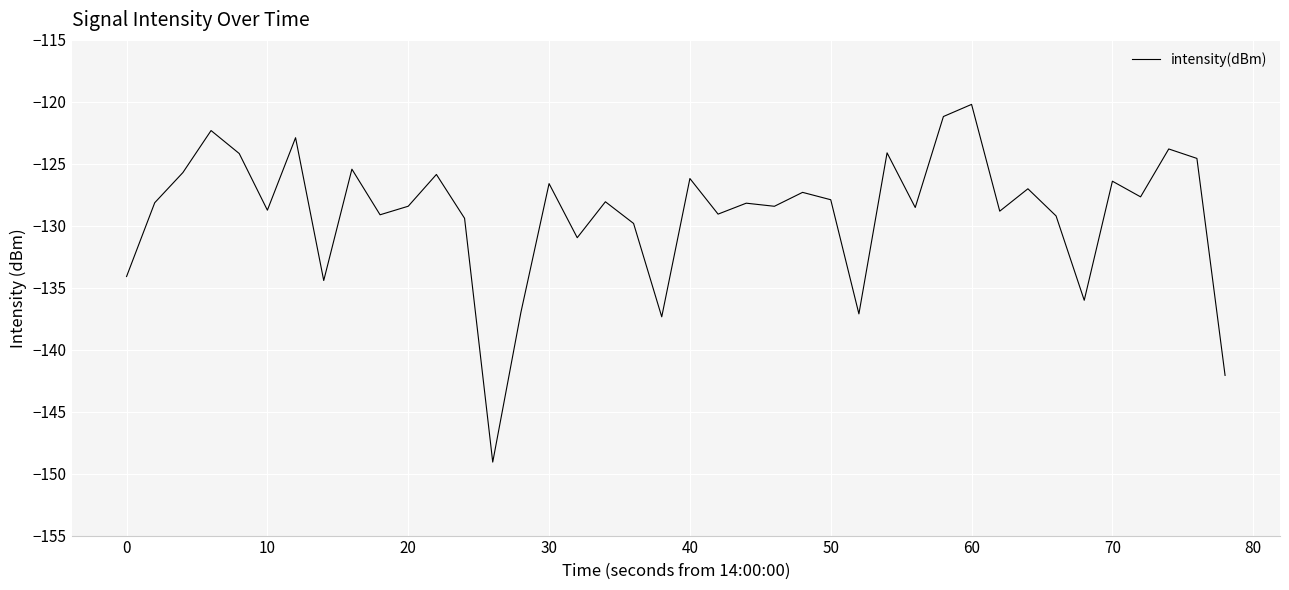

Does the chart display data point markers on the line(s)?

No